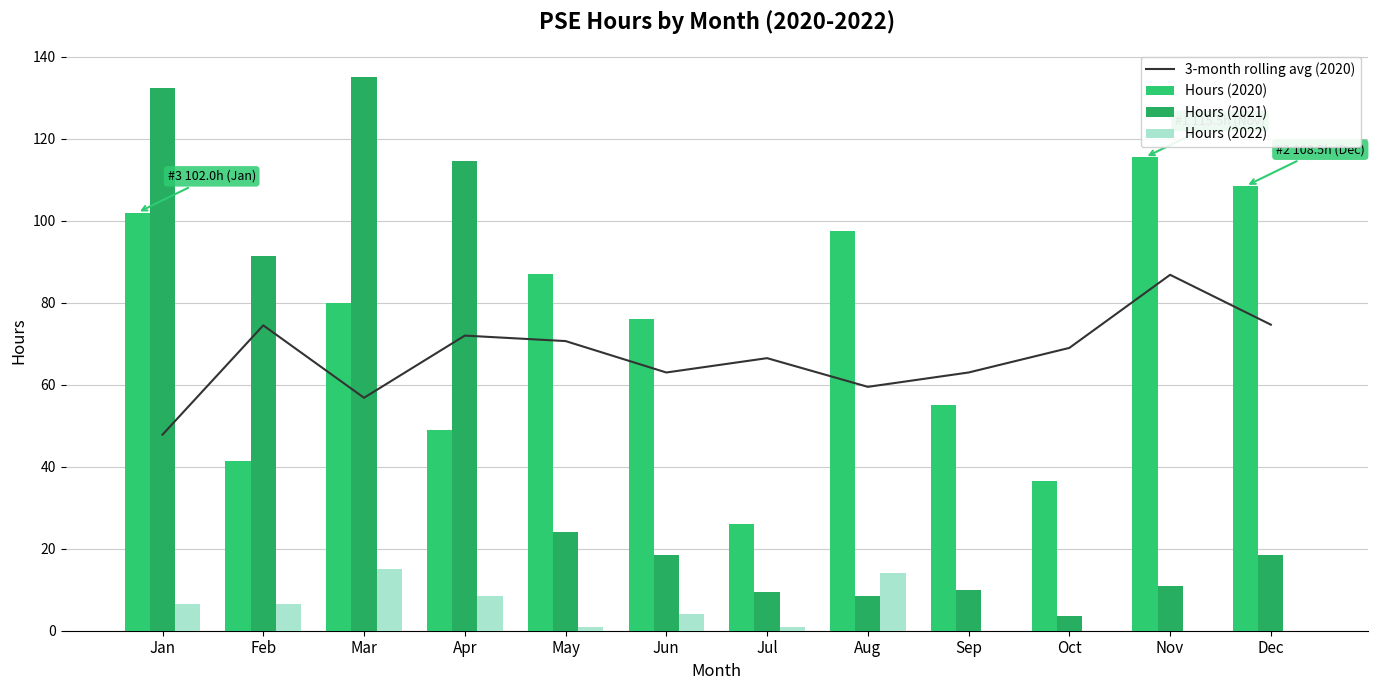

Reading right to left, what are all the values shown in this chart?

3-month rolling avg (2020): 74.7	86.8	69.0	63.0	59.5	66.5	63.0	70.7	72.0	56.8	74.5	47.8
Hours (2020): 108.5	115.5	36.5	55.0	97.5	26.0	76.0	87.0	49.0	80.0	41.5	102.0
Hours (2021): 18.5	11.0	3.5	10.0	8.5	9.5	18.5	24.0	114.5	135.0	91.5	132.5
Hours (2022): 0.0	0.0	0.0	0.0	14.0	1.0	4.0	1.0	8.5	15.0	6.5	6.5